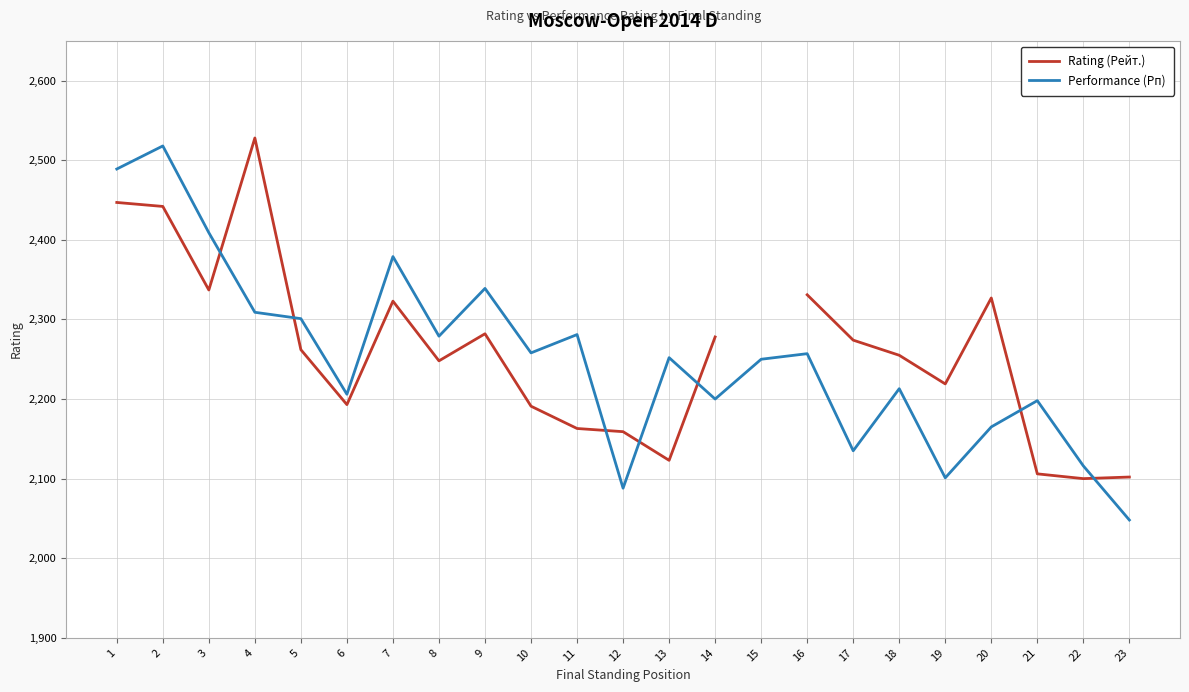

Rank the series at 6 from highest to lowest value.

Performance (Рп), Rating (Рейт.)